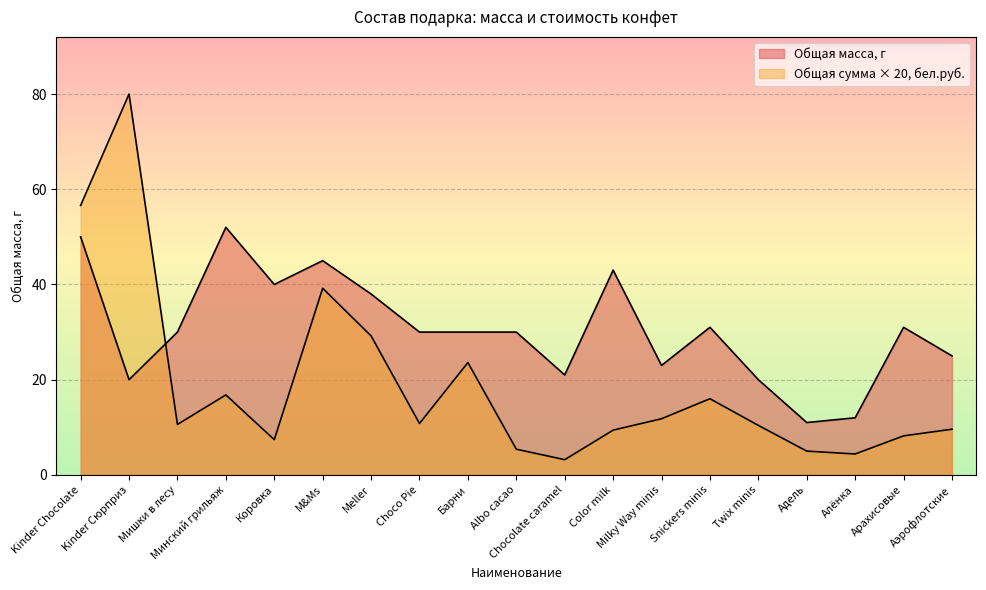

Which series has the largest range (max minus min)?

Общая сумма, бел.руб.